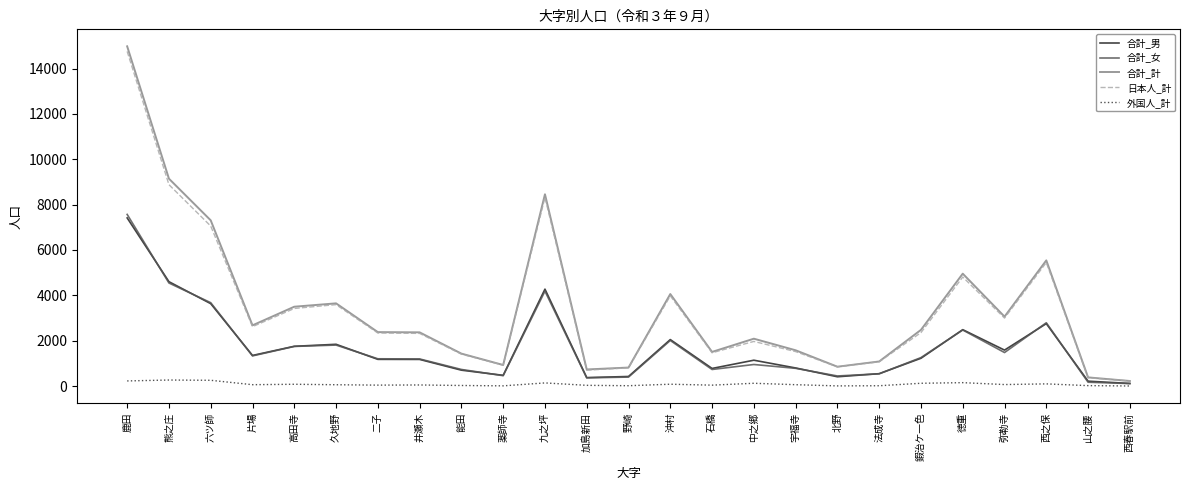

At which label does 合計_女 reach its peak?

鹿田